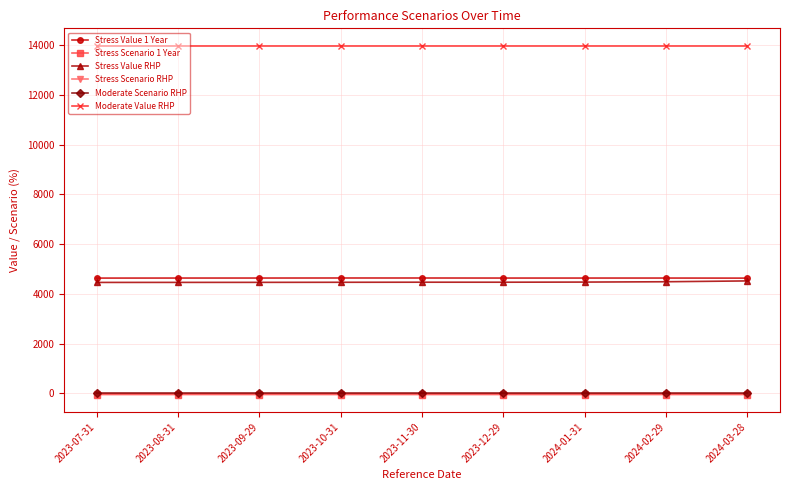

What is the greatest value displayed?

13988.1